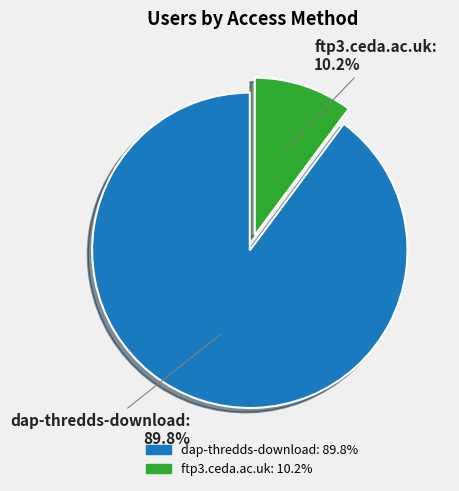

Is it true that ftp3.ceda.ac.uk is 16% of the pie?

False